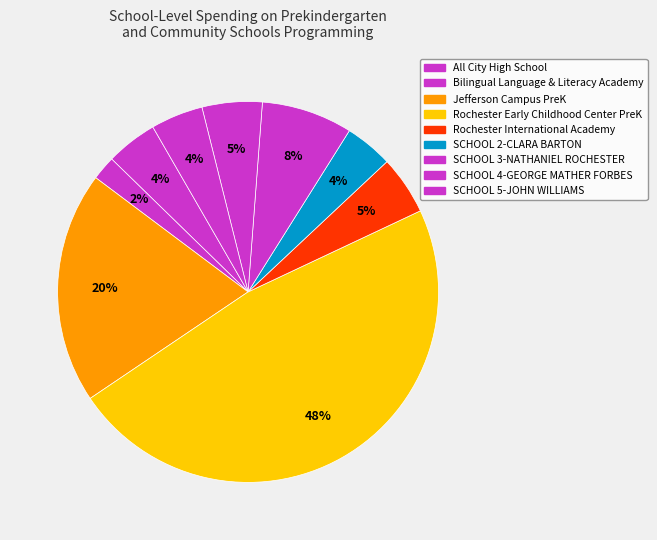

What is the ratio of the value at Rochester International Academy to the value at Bilingual Language & Literacy Academy?

2.4